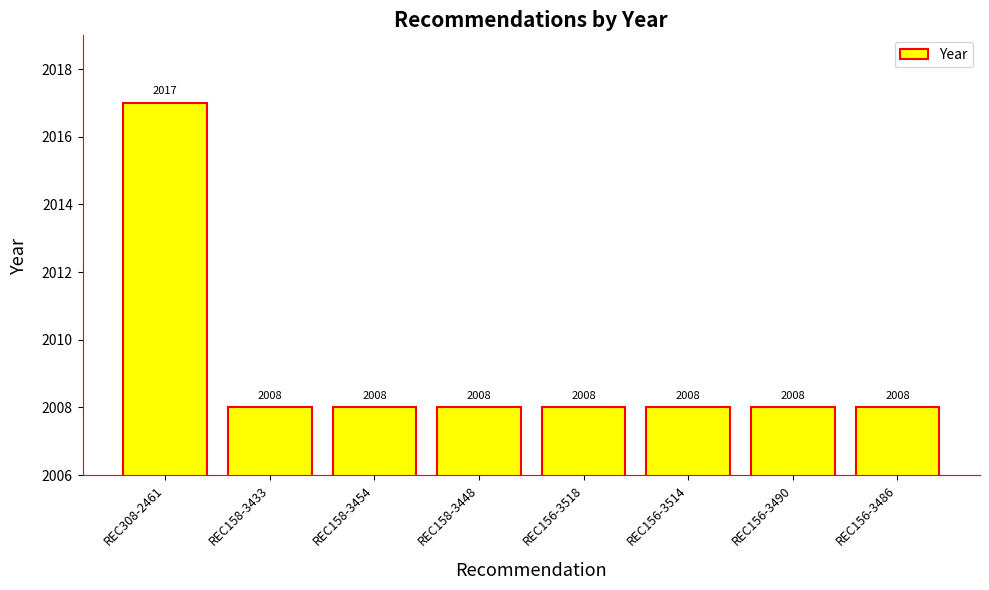

What is the label of the 3rd bar from the left?

REC158-3454